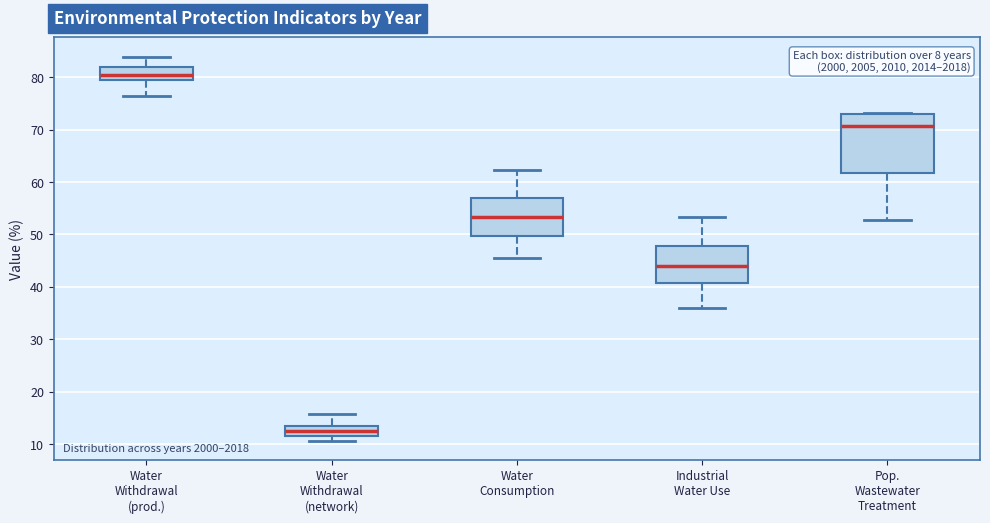

Which box's median line is the lowest?

Water Withdrawal (network)